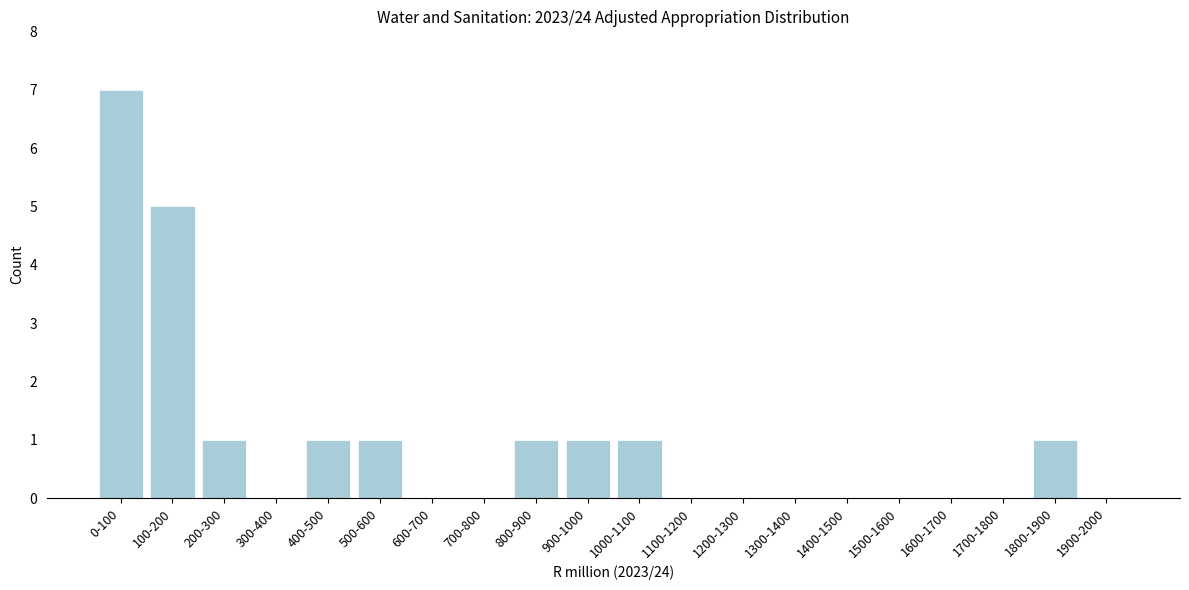

Reading left to right, transcribe all the data shown in this chart.

0-100=7	100-200=5	200-300=1	300-400=0	400-500=1	500-600=1	600-700=0	700-800=0	800-900=1	900-1000=1	1000-1100=1	1100-1200=0	1200-1300=0	1300-1400=0	1400-1500=0	1500-1600=0	1600-1700=0	1700-1800=0	1800-1900=1	1900-2000=0